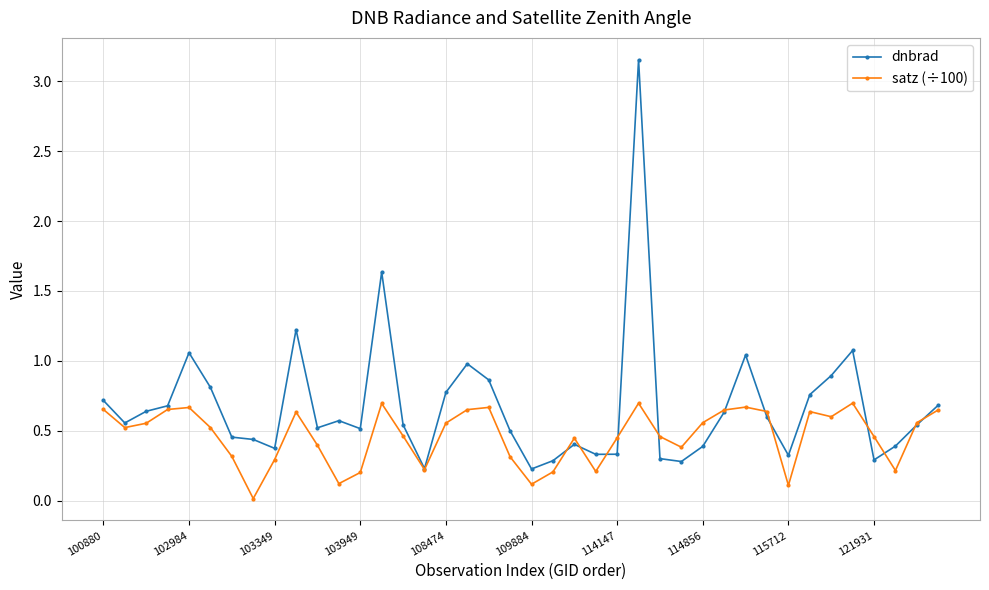

What are all the series names shown in the legend?

dnbrad, satz (÷100)